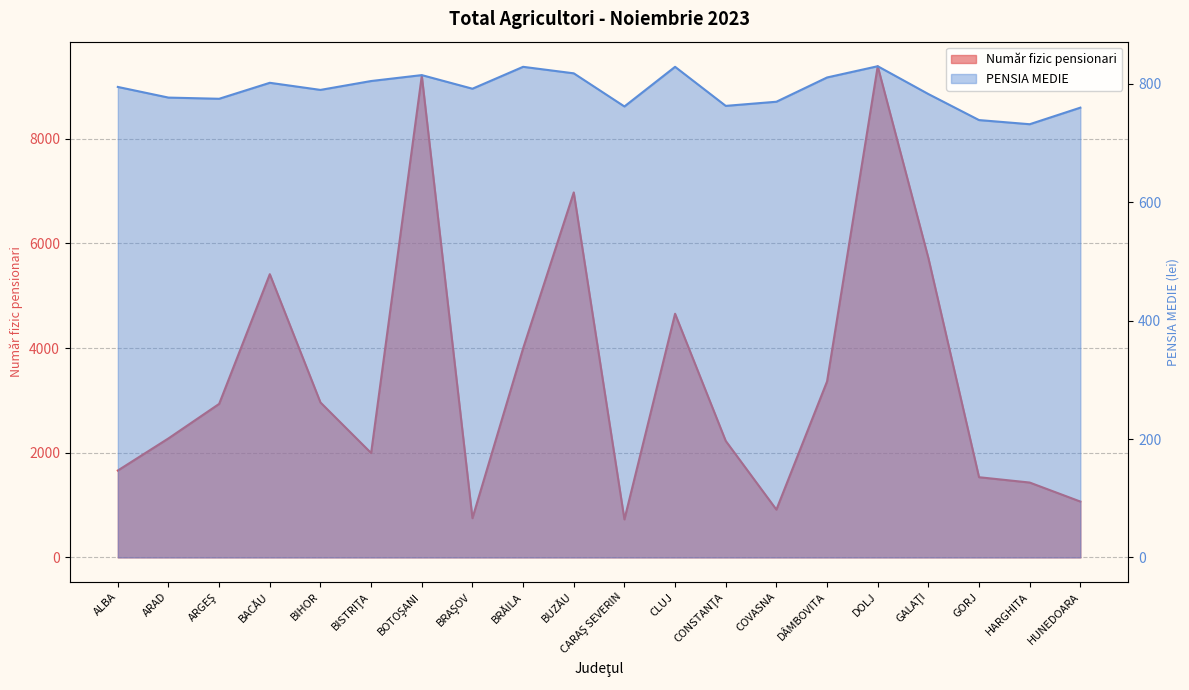

Rank the series by their average value, from lowest to highest.

PENSIA MEDIE, Număr fizic pensionari